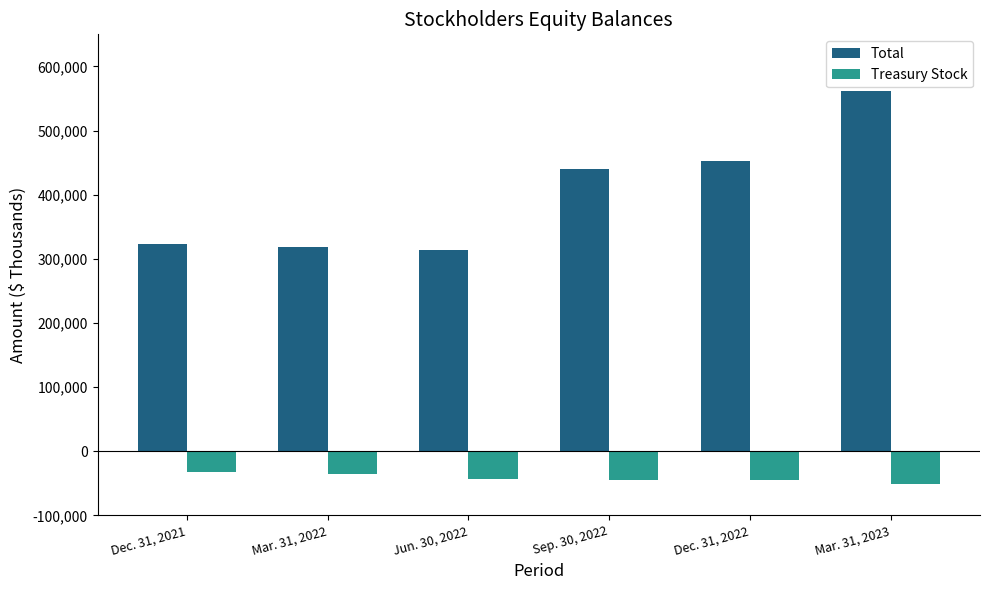

How many series are shown in this chart?

2